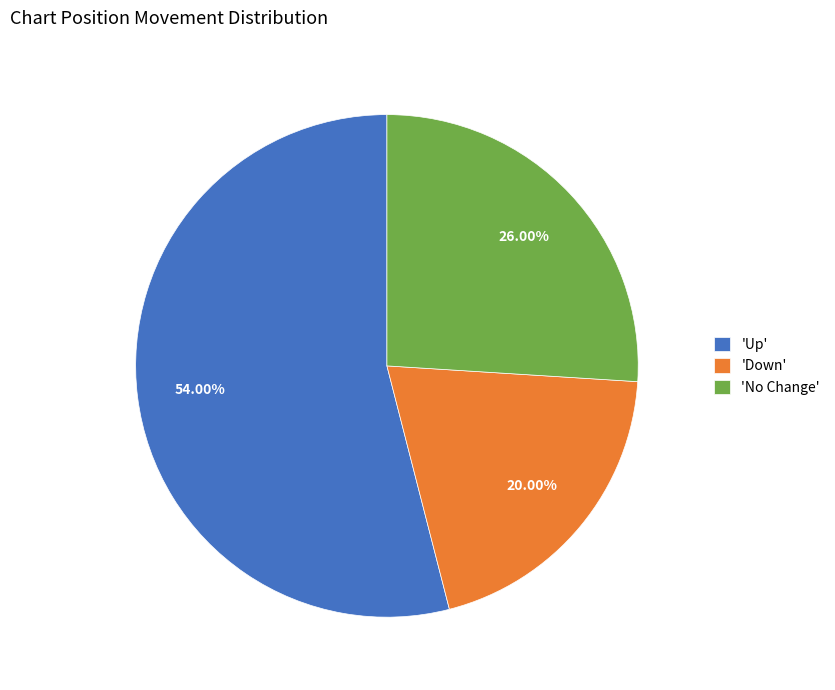

Which category has the smallest portion of the pie?

'Down'